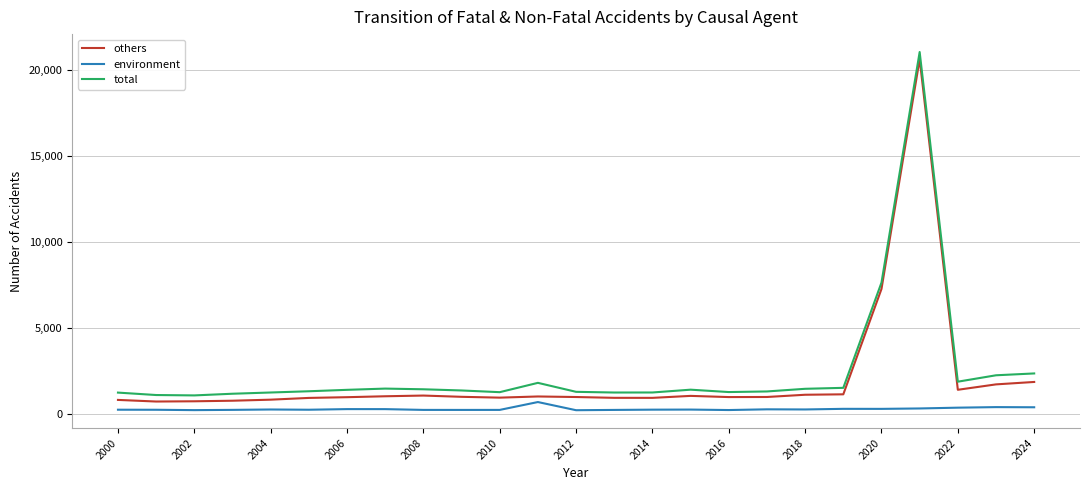

What is the greatest value displayed?

21028